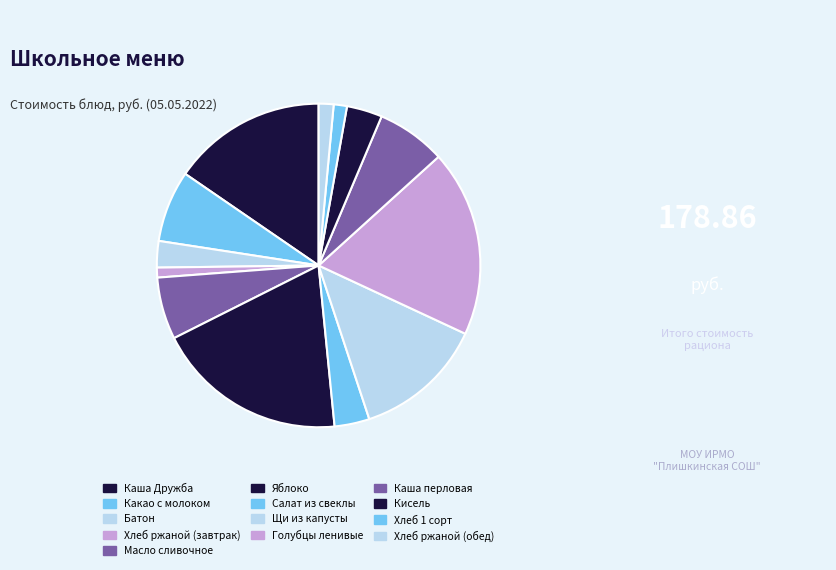

How many slices are in this pie chart?

13